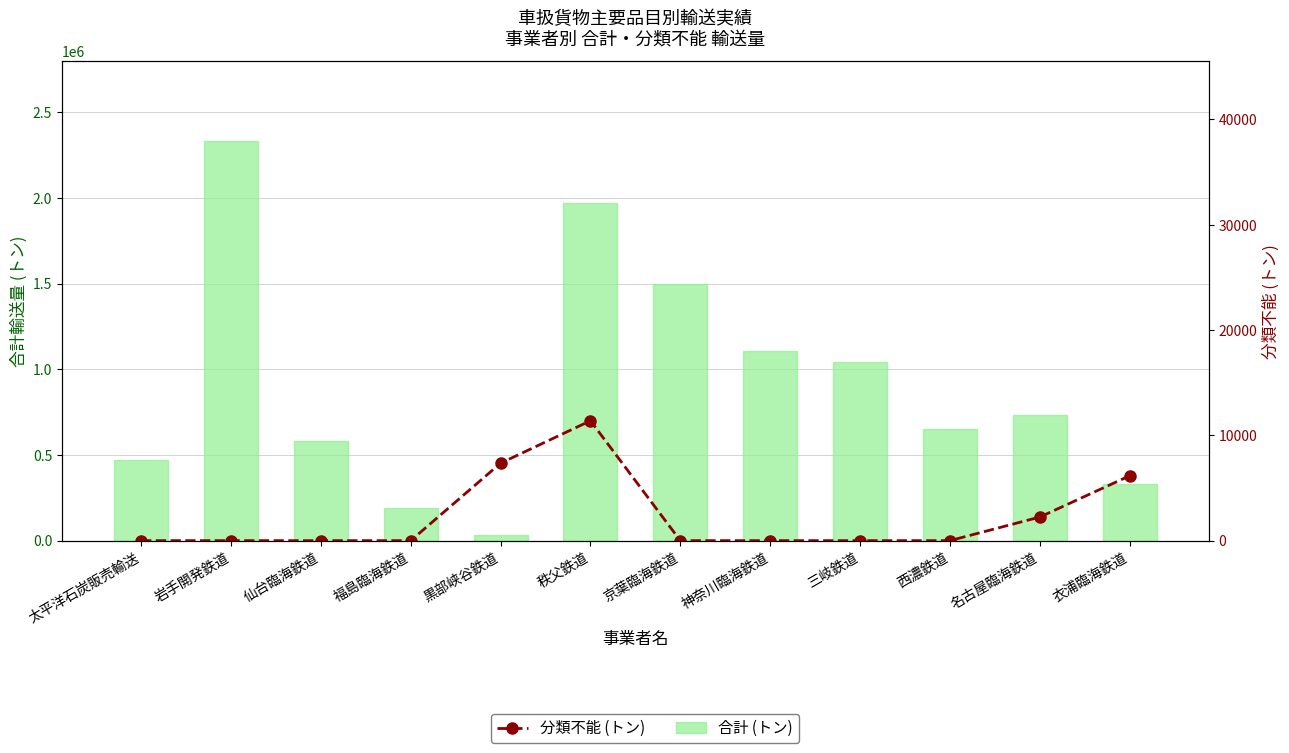

Is the value of 合計 (トン) at 仙台臨海鉄道 greater than the value of 分類不能 (トン) at 太平洋石炭販売輸送?

Yes